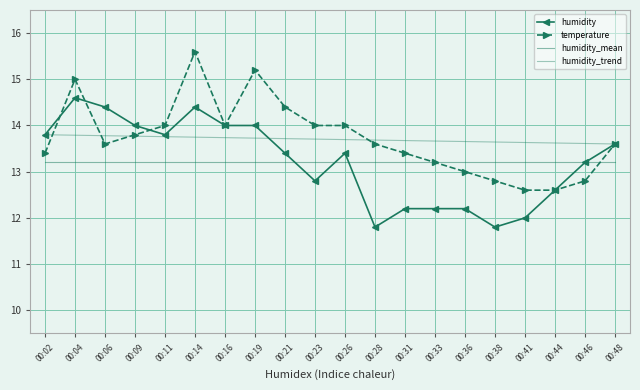

Which category has the lowest value across all series?

00:28